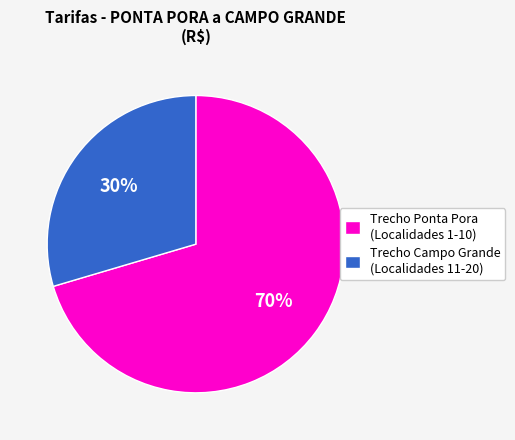

To the nearest percent, what is the average slice percentage?

50%